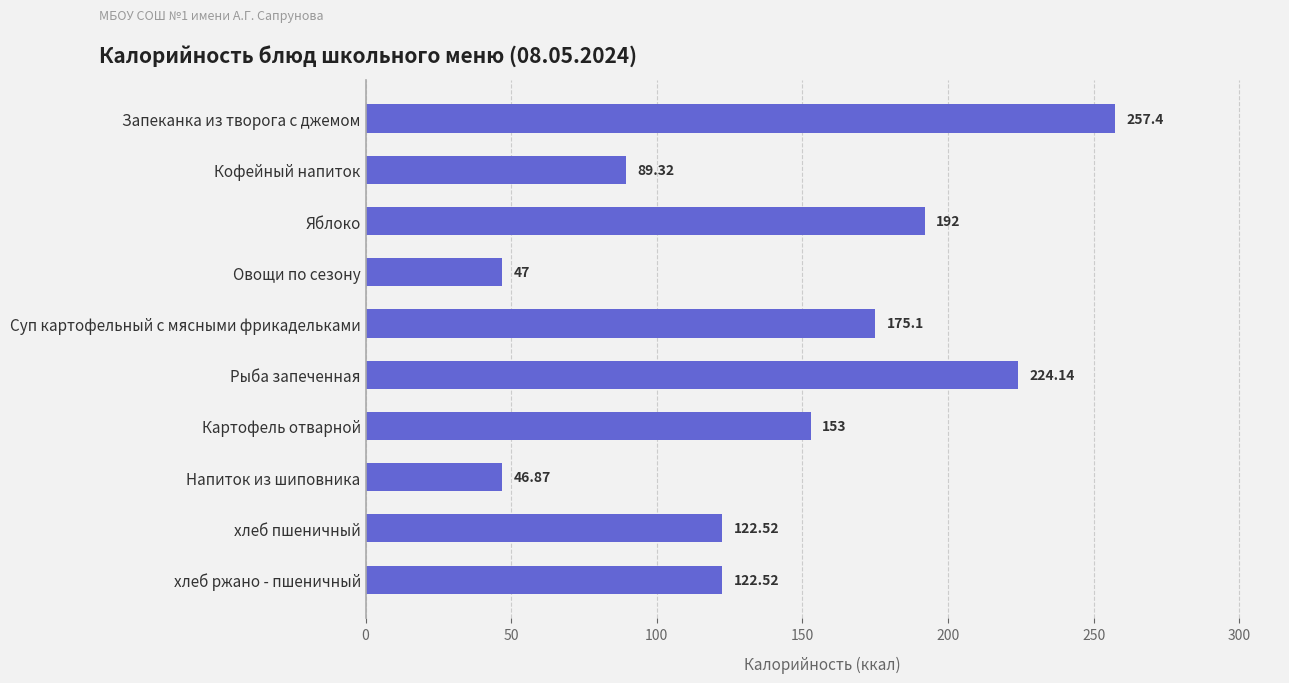

Where is the data nearest to the value 152?

Картофель отварной